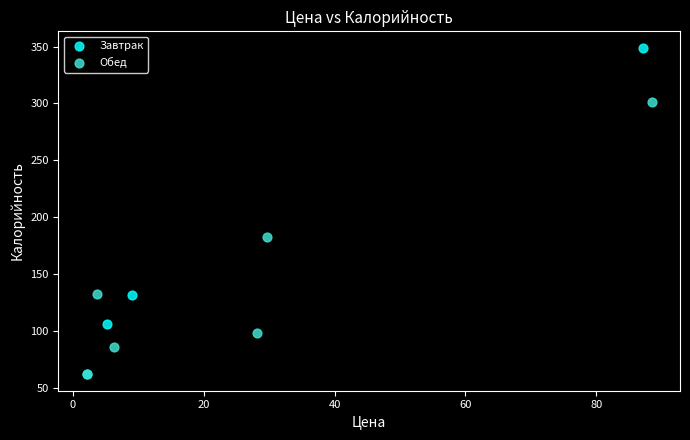

Which series has the widest spread of Y values?

Завтрак